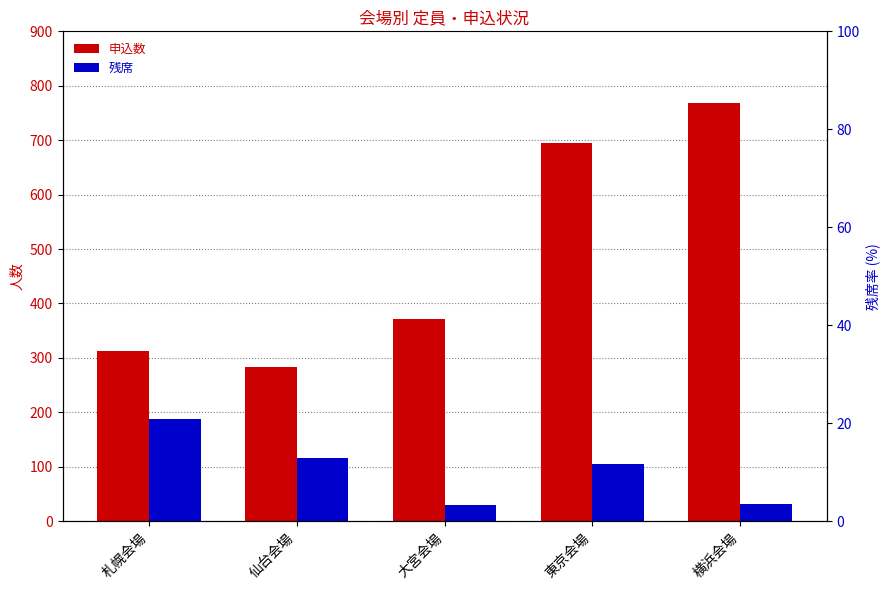

What is the maximum value shown in the chart?

768